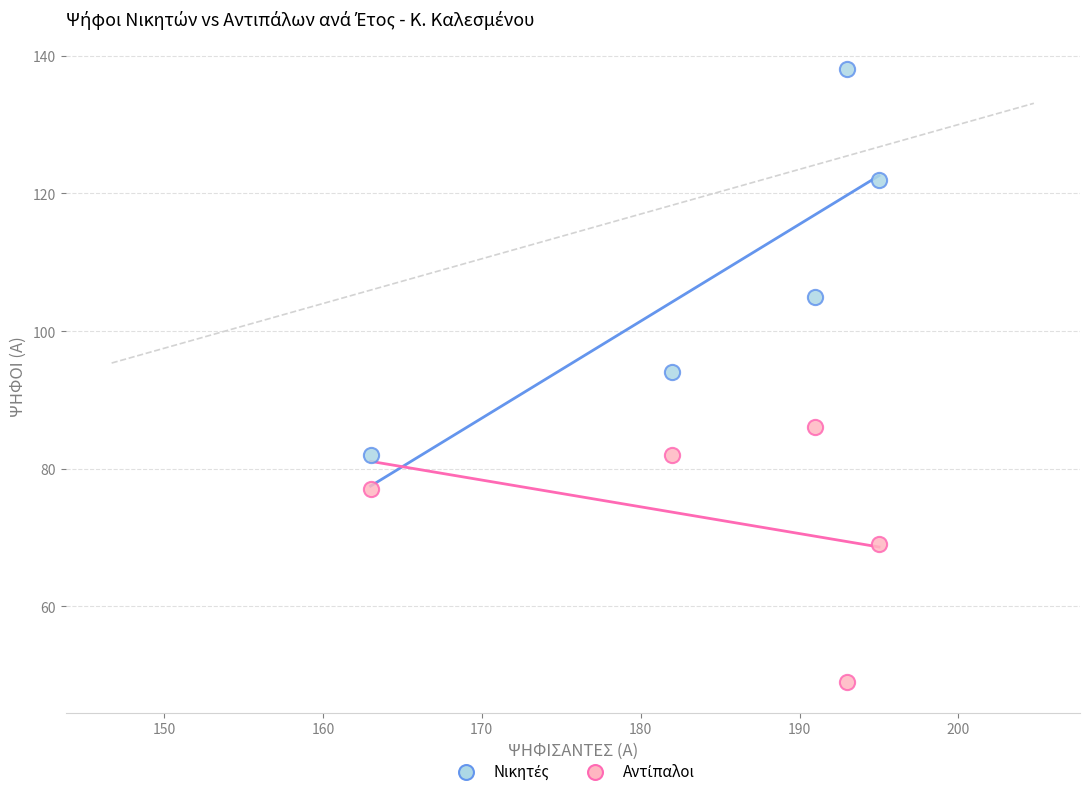

What is the X range (max minus min) for the scatter plot?

32